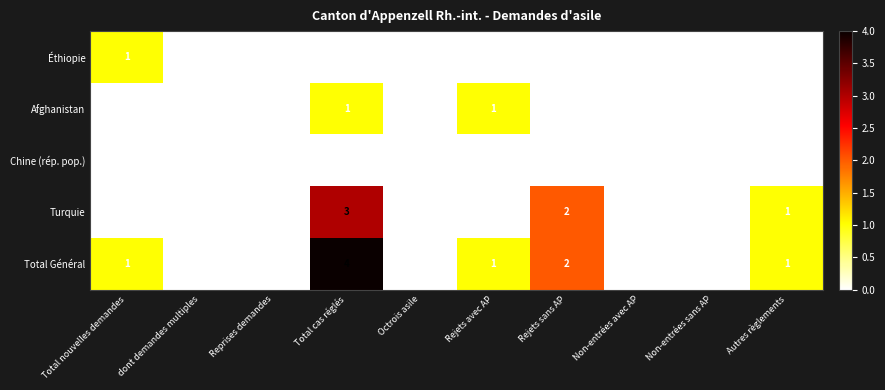

Which label corresponds to the largest value in the chart?

Total cas réglés